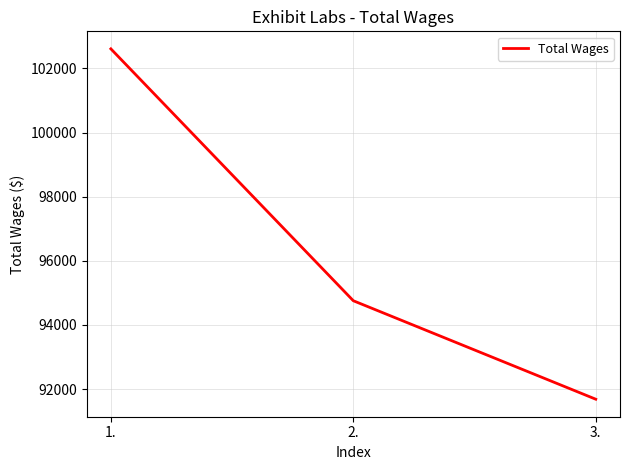

What is the greatest value displayed?

102609